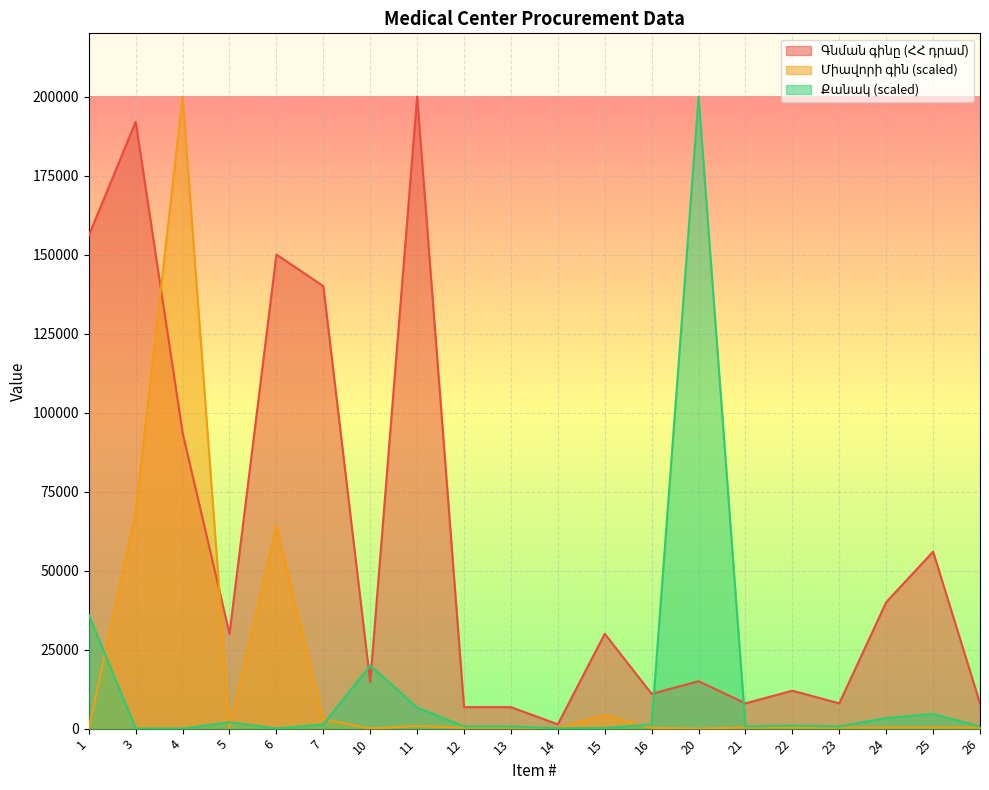

What is the difference between the highest and lowest values at 26?

7658.1